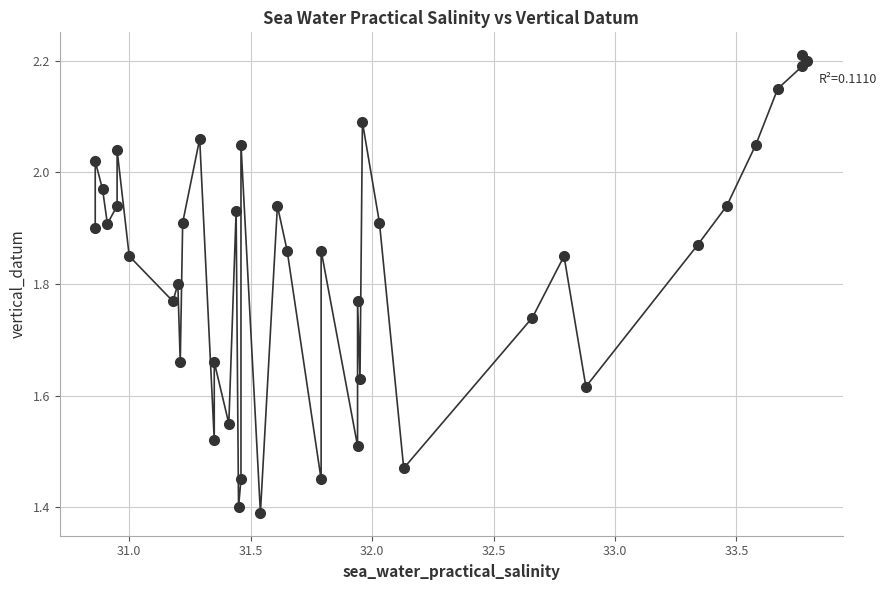

What is the range of Y values (max minus min)?

0.8